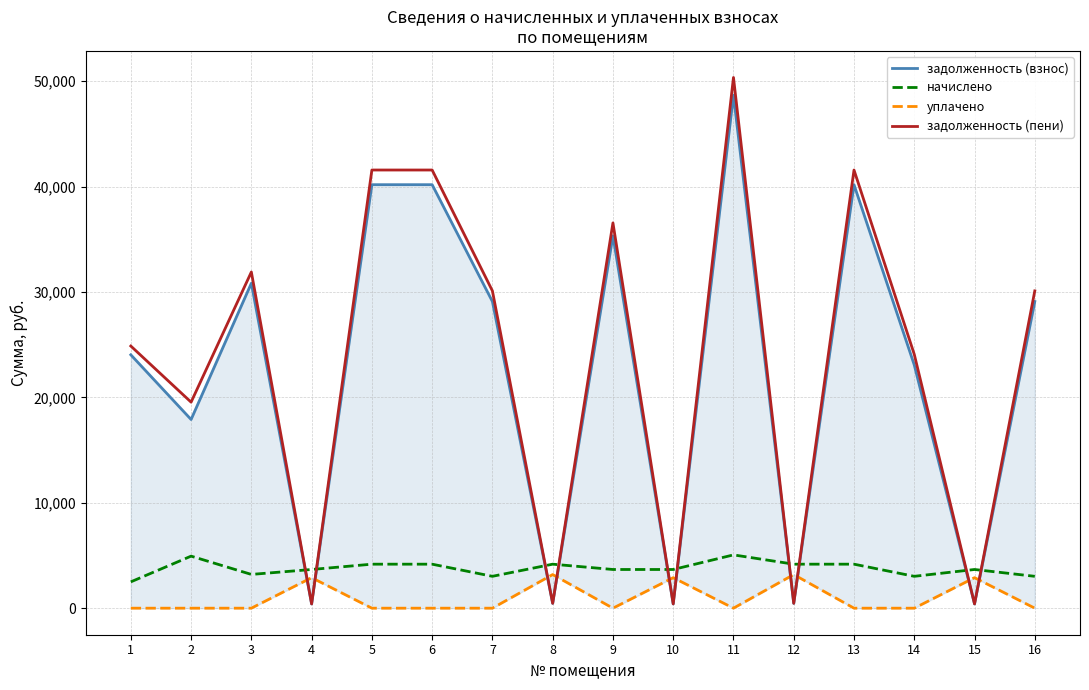

At how many categories does at least one series exceed 25547?

8